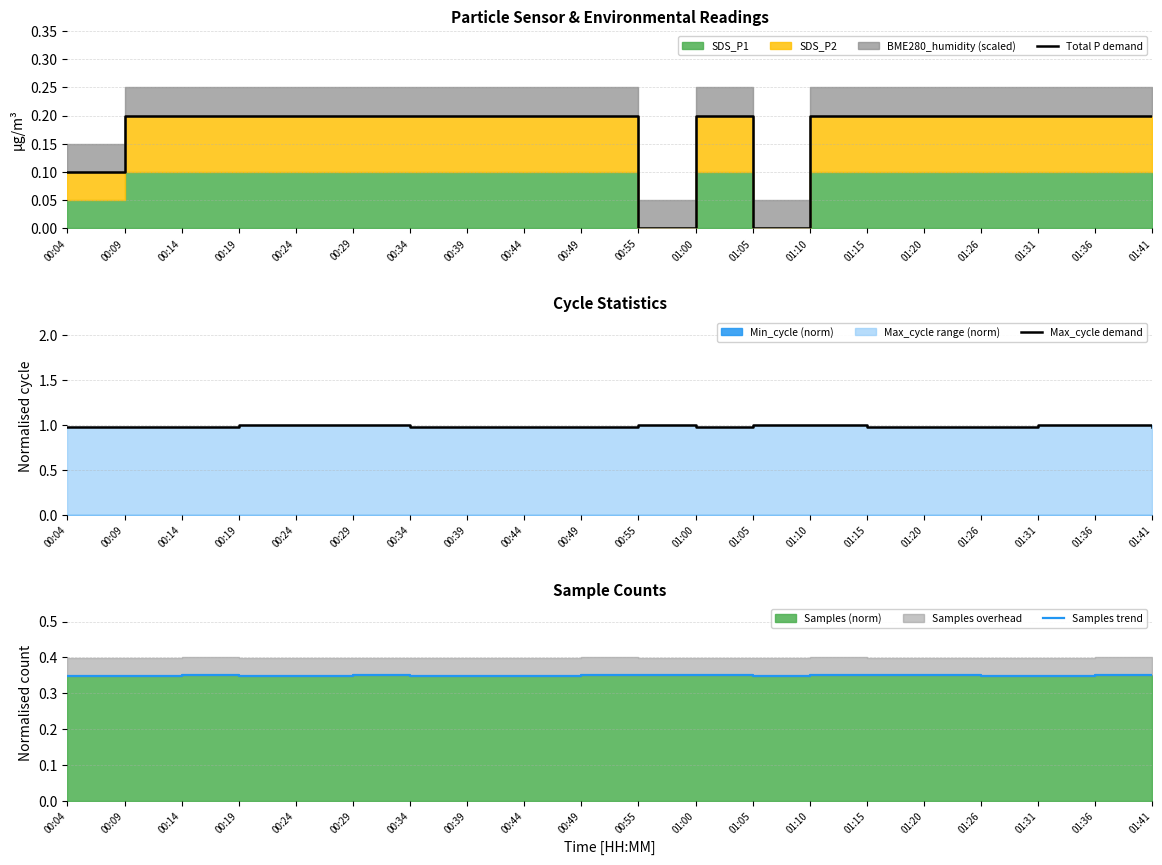

Which has a higher value, 00:29 or 00:14?

00:29